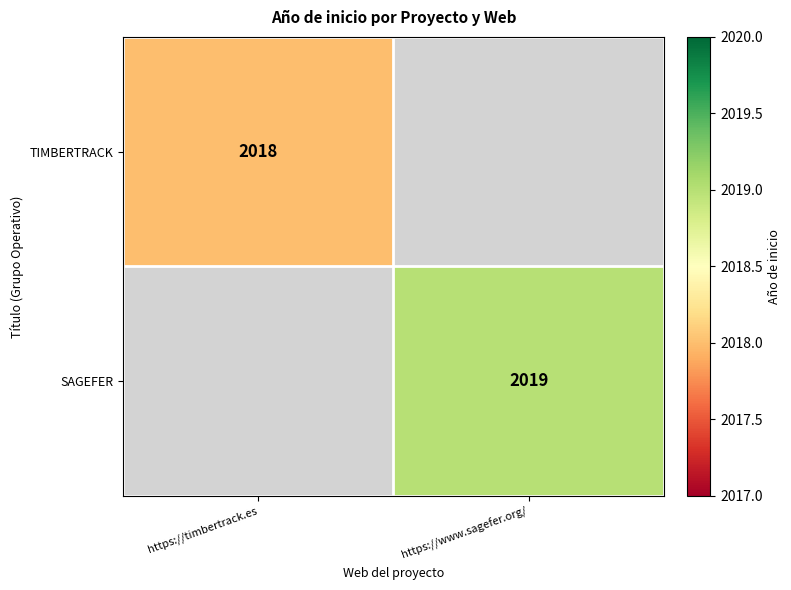

True or false: TIMBERTRACK has a value of 3523 at https://timbertrack.es.

False